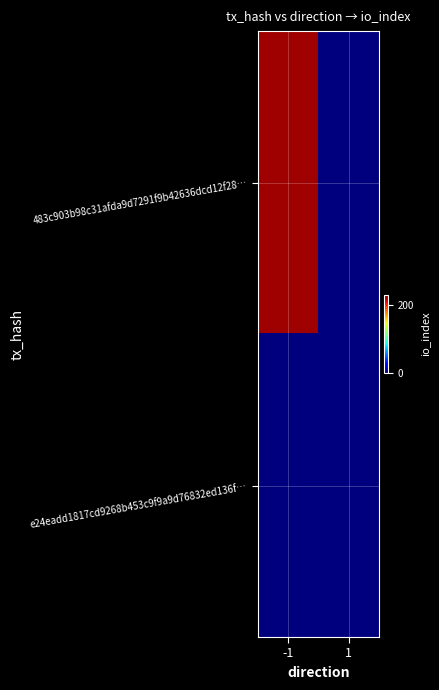

Between 1 and -1, which is larger?

-1